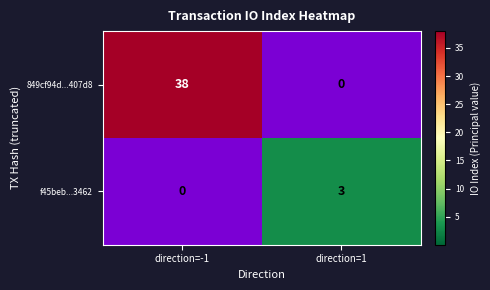

What is the sum of the f45beb...3462 values at direction=1 and direction=-1?

3